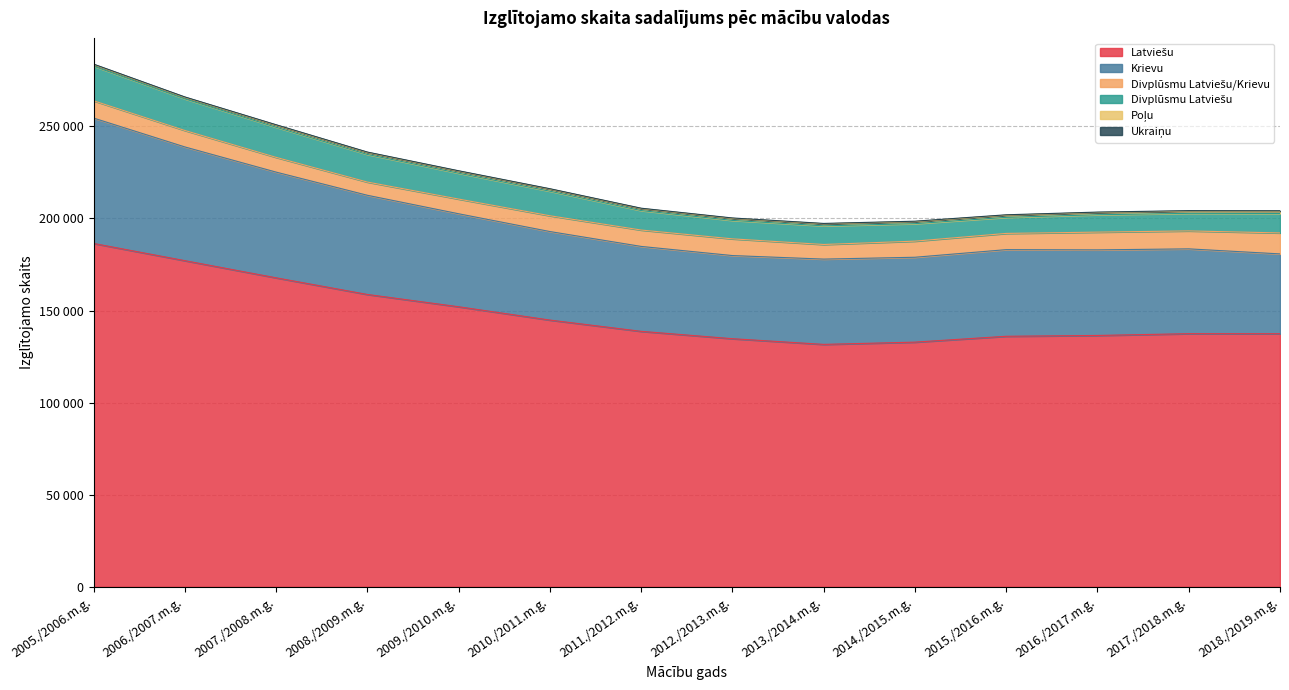

True or false: Latviešu and Divplūsmu Latviešu cross at least once.

False